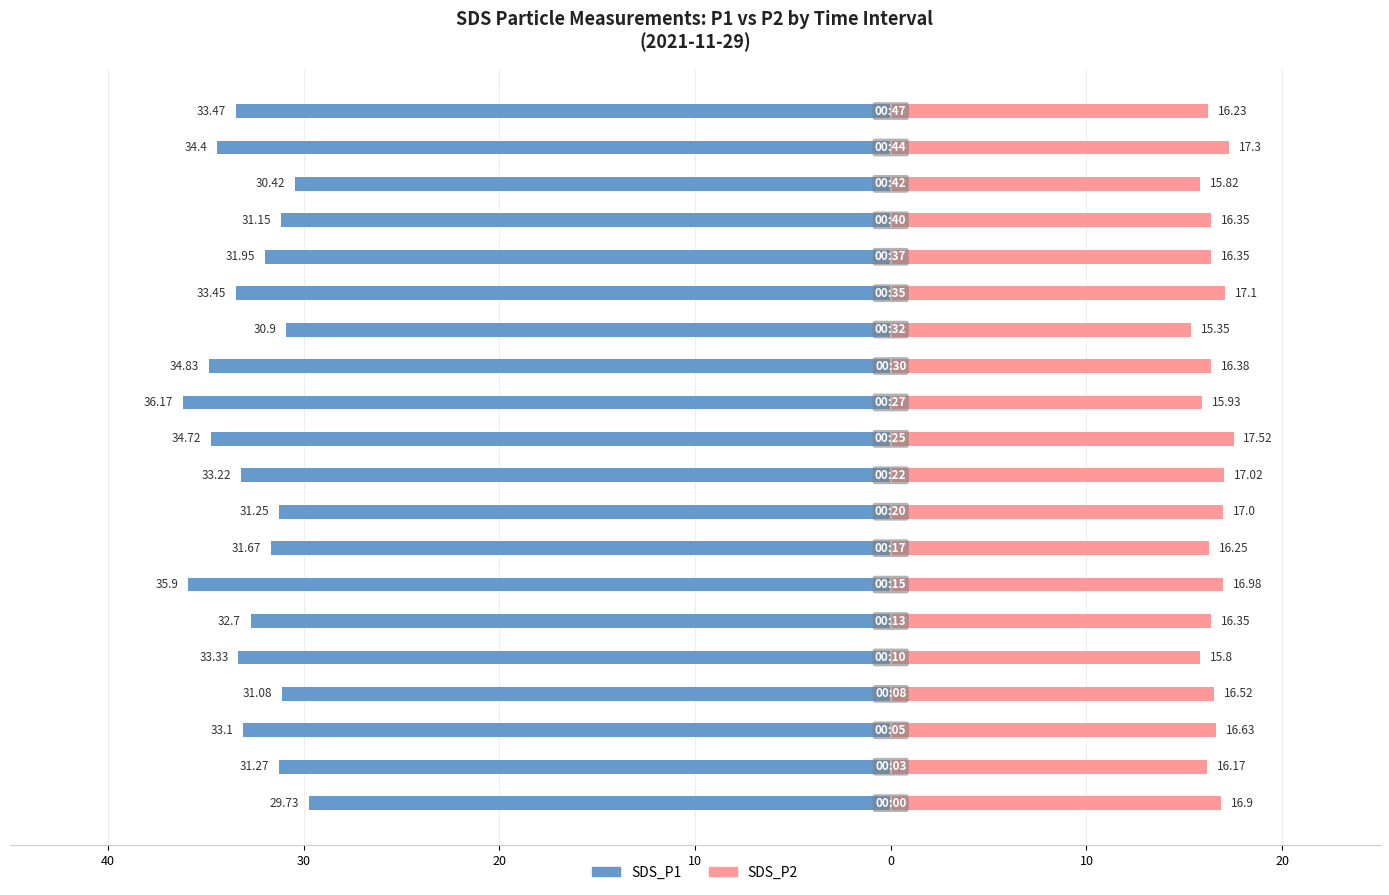

What is the difference between the maximum and minimum values in the SDS_P1 series?

6.4